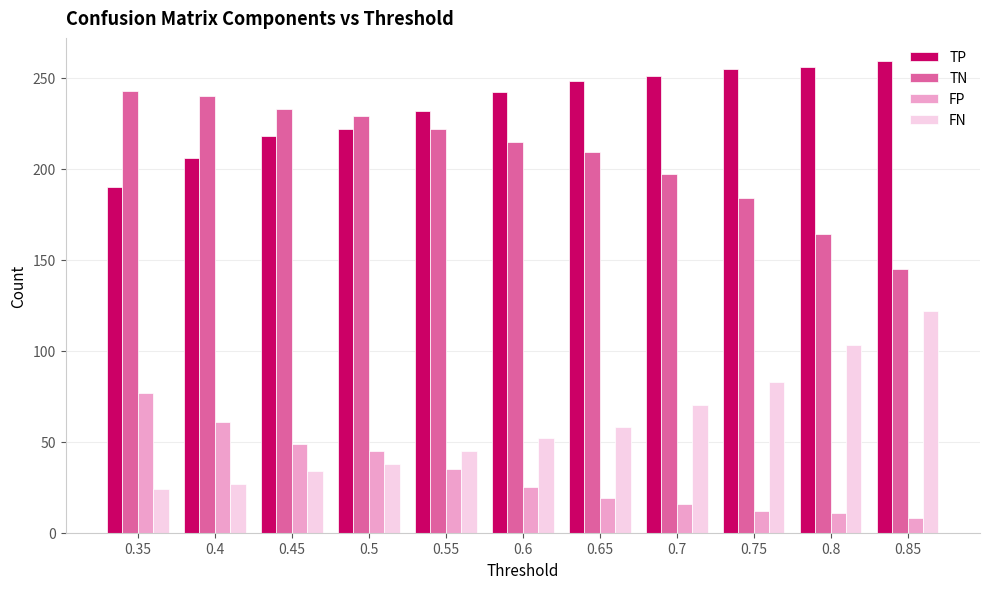

What is the total value across all series at 0.6?

534